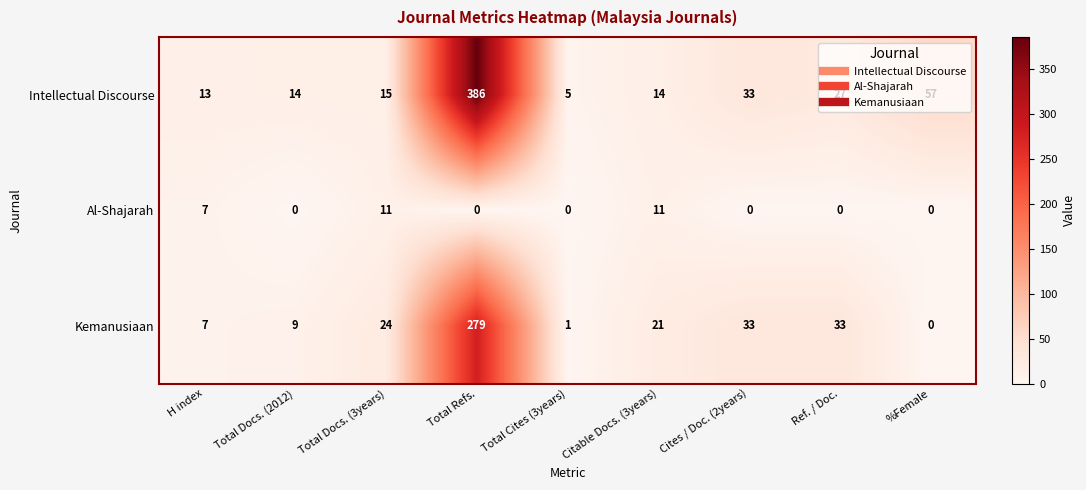

What is the difference between the maximum and minimum values in the Intellectual Discourse series?

381